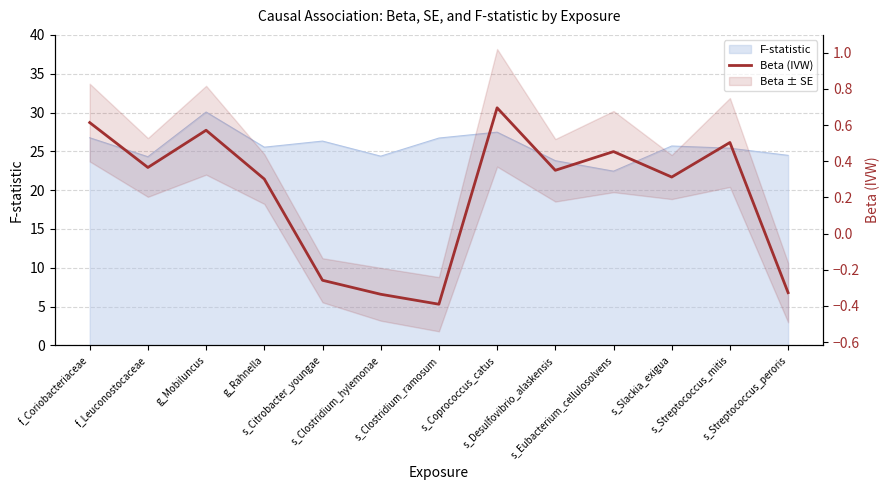

True or false: there are more than 0 points higher than both neighbors.

True